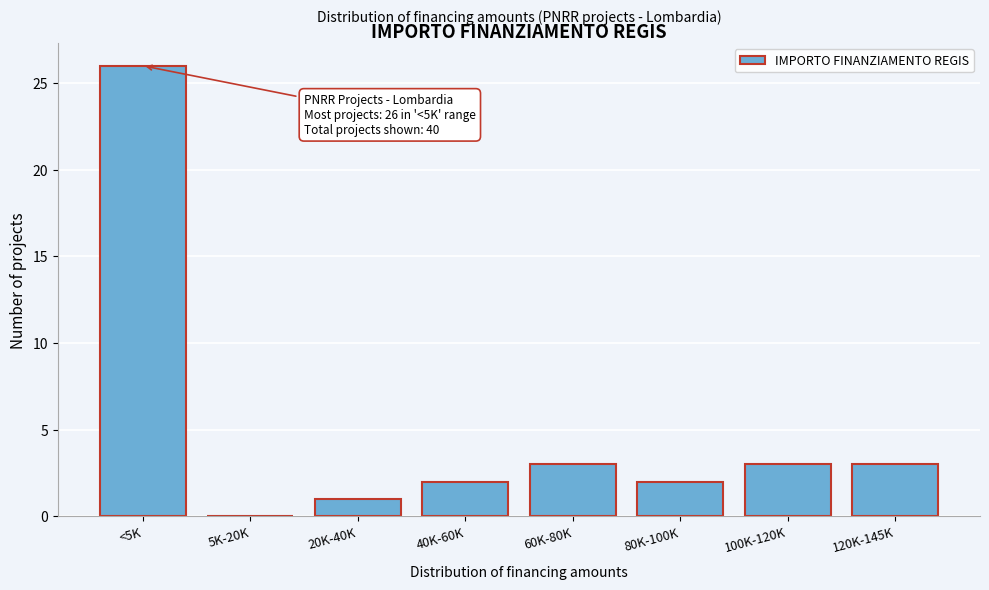

Reading right to left, what are all the values shown in this chart?

120K-145K=3	100K-120K=3	80K-100K=2	60K-80K=3	40K-60K=2	20K-40K=1	5K-20K=0	<5K=26